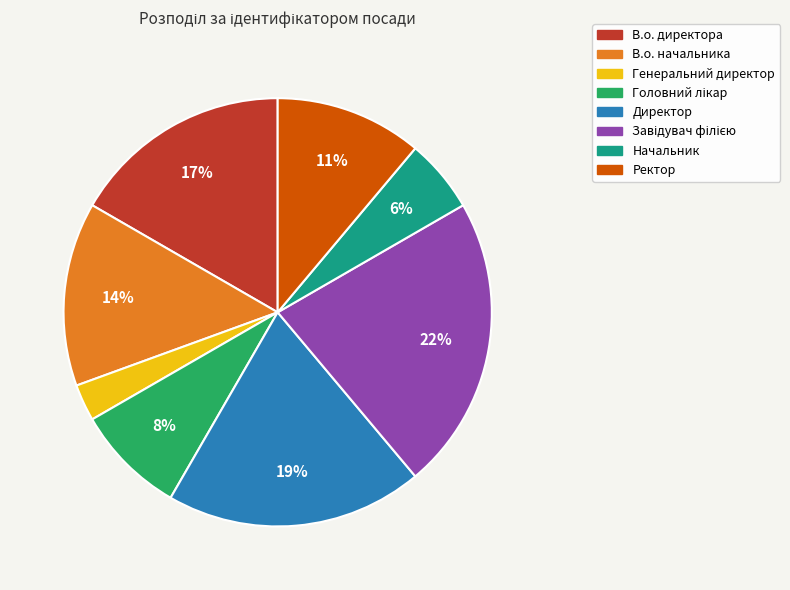

What is the smallest slice in the pie chart?

Генеральний директор